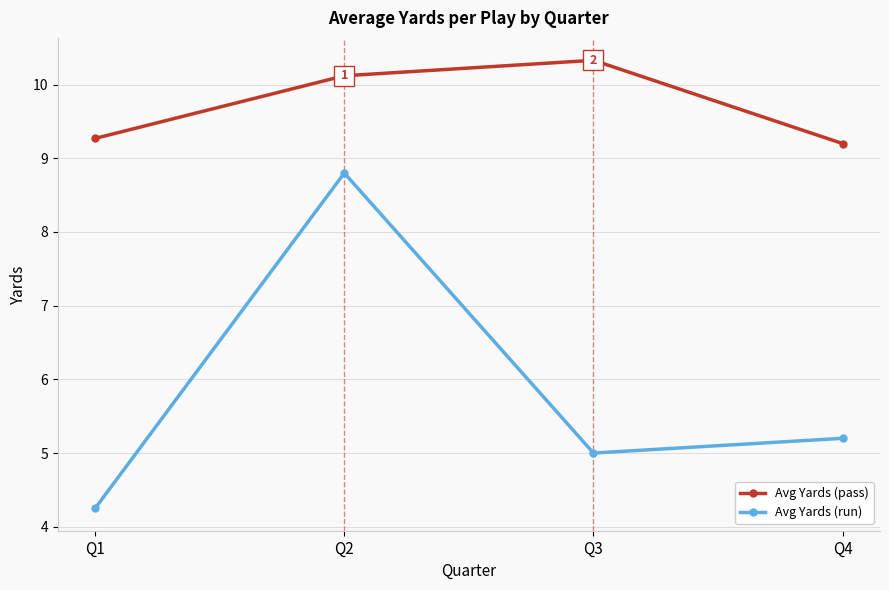

What is the average value of the Avg Yards (run) series?

5.8